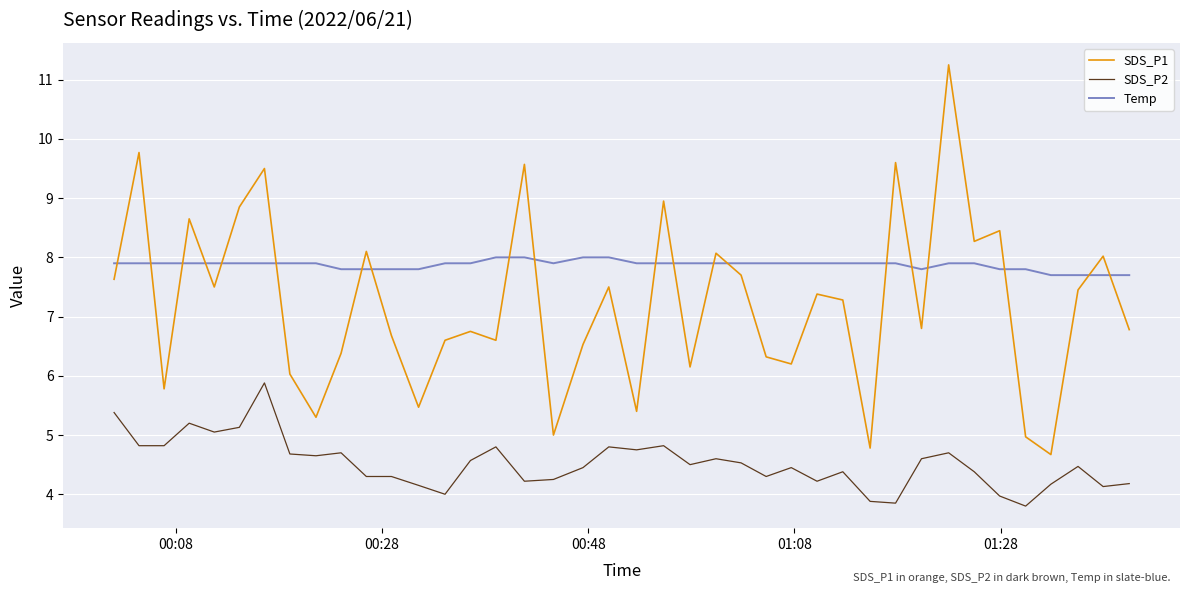

Which series has the largest total across all categories?

Temp